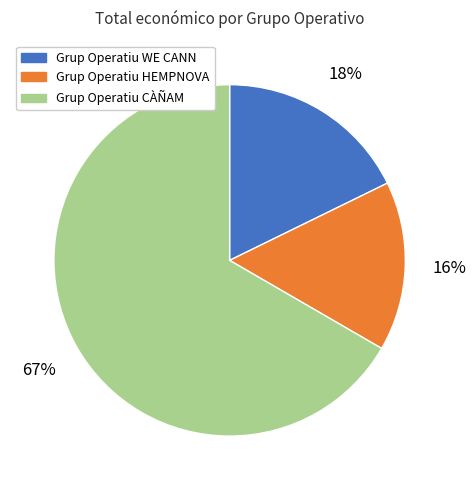

The Grup Operatiu WE CANN slice represents 18% of the pie. True or false?

True